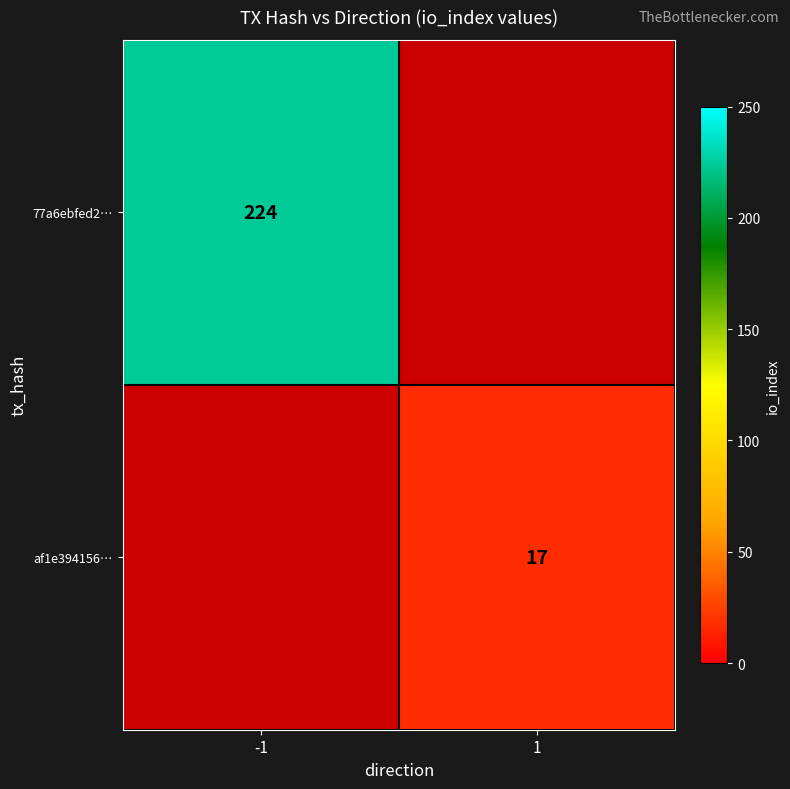

The 77a6ebfed2… series shows 151 at -1. True or false?

False